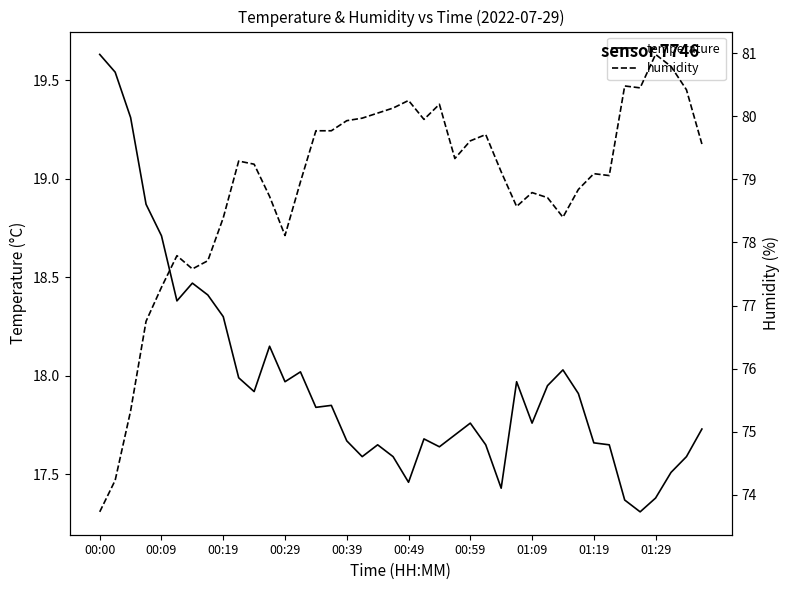

The value of temperature at 00:09 is 18.7. True or false?

True